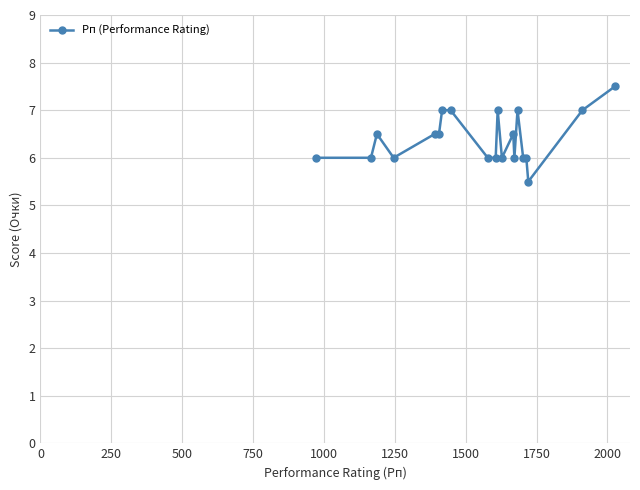

What is the difference between the maximum and second lowest values?

1.5